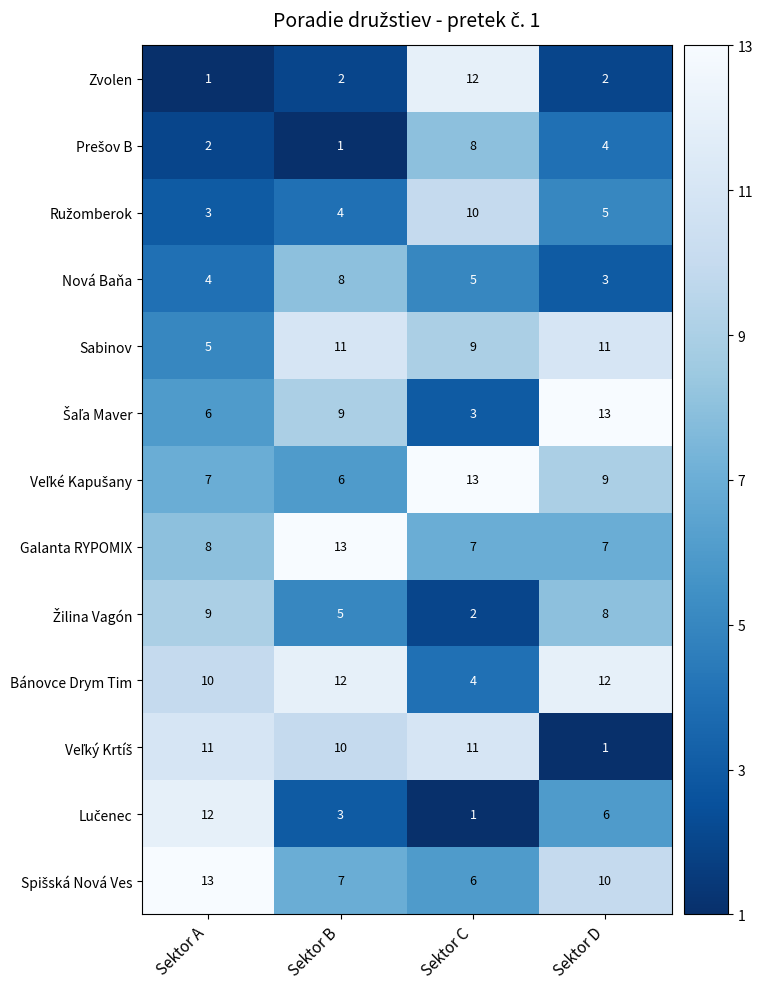

The Sabinov series shows 8 at Sektor A. True or false?

False